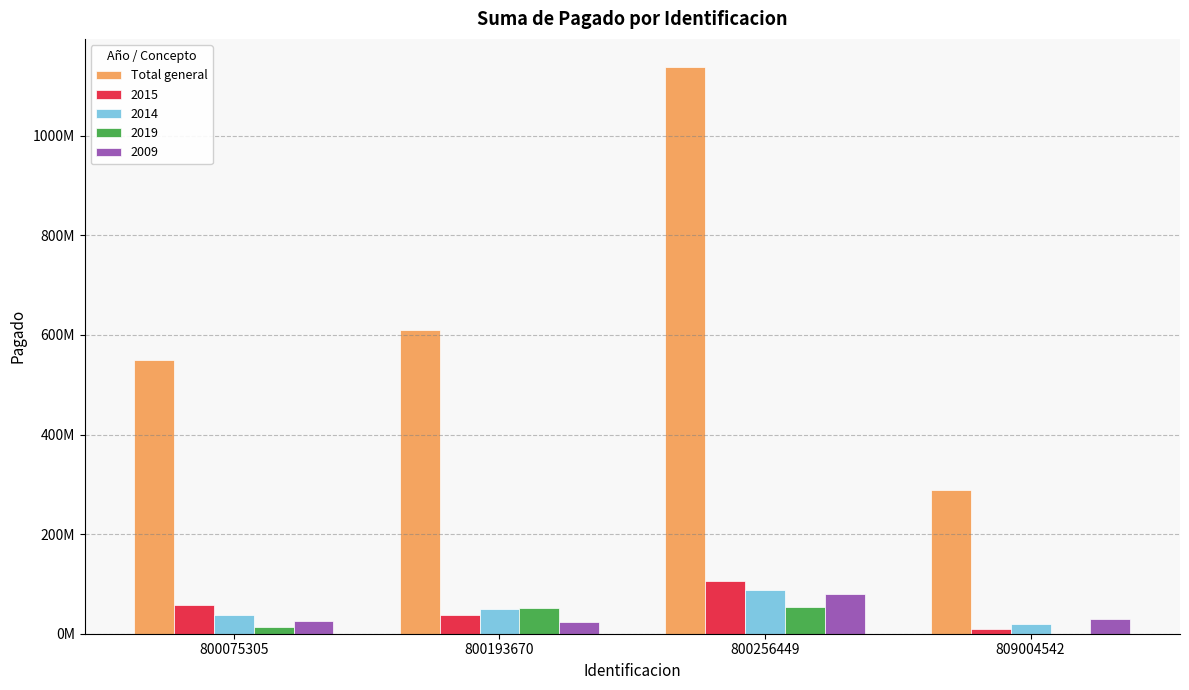

At which category does the chart reach its minimum across all series?

809004542